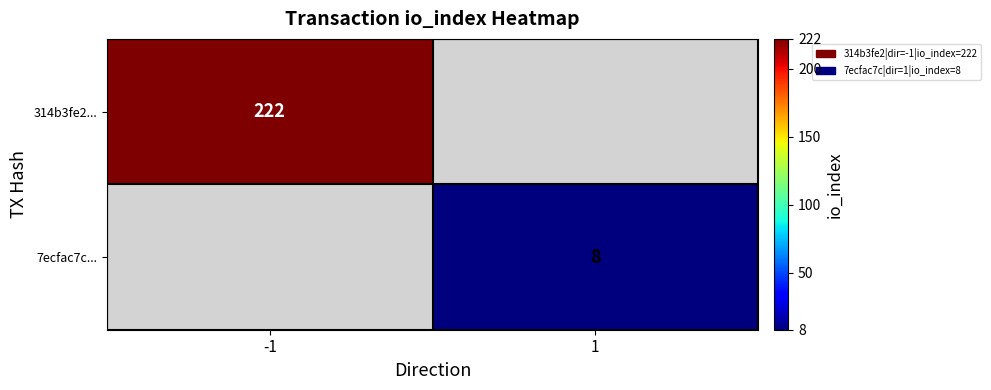

Is it true that 314b3fe2... equals 222 at -1?

True